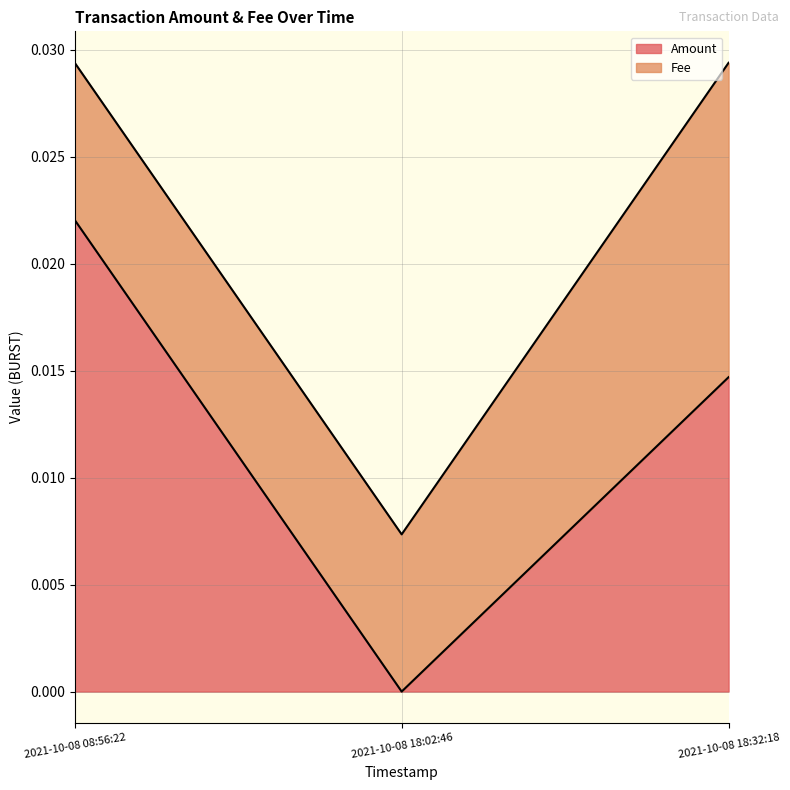

Rank the categories by value from highest to lowest.

2021-10-08 08:56:22, 2021-10-08 18:32:18, 2021-10-08 18:02:46